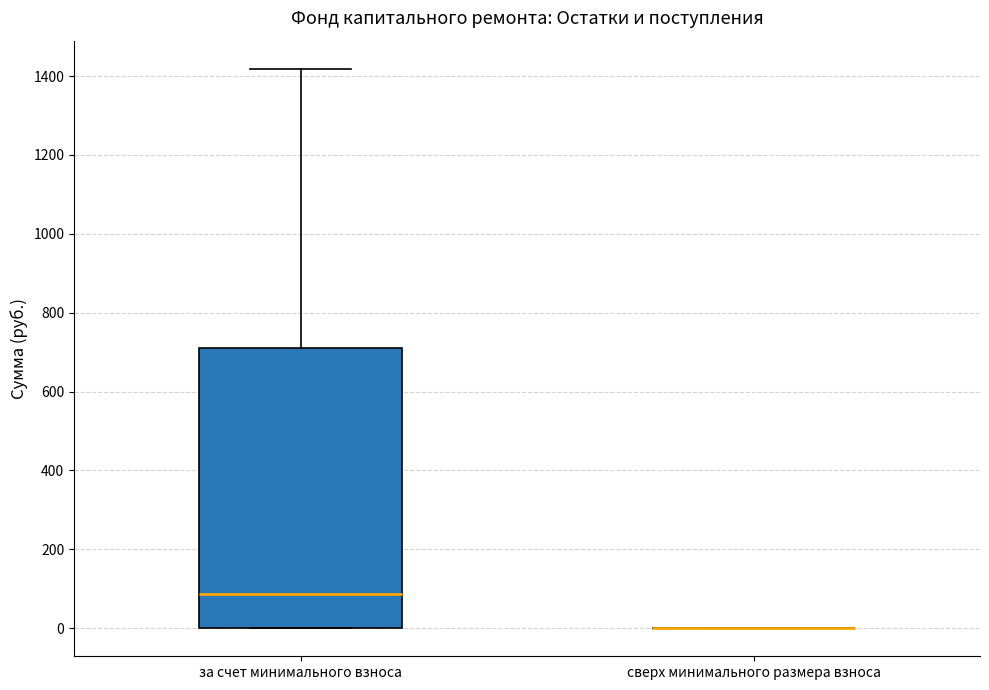

Where is the lower edge of the box for за счет минимального взноса on the y-axis? The values are not printed on the chart, so give them approximately, as read against the axis.

0